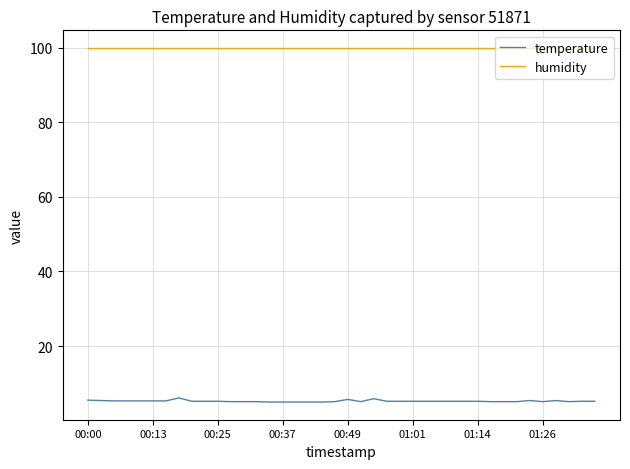

Is this an area chart (filled region under the line)?

No